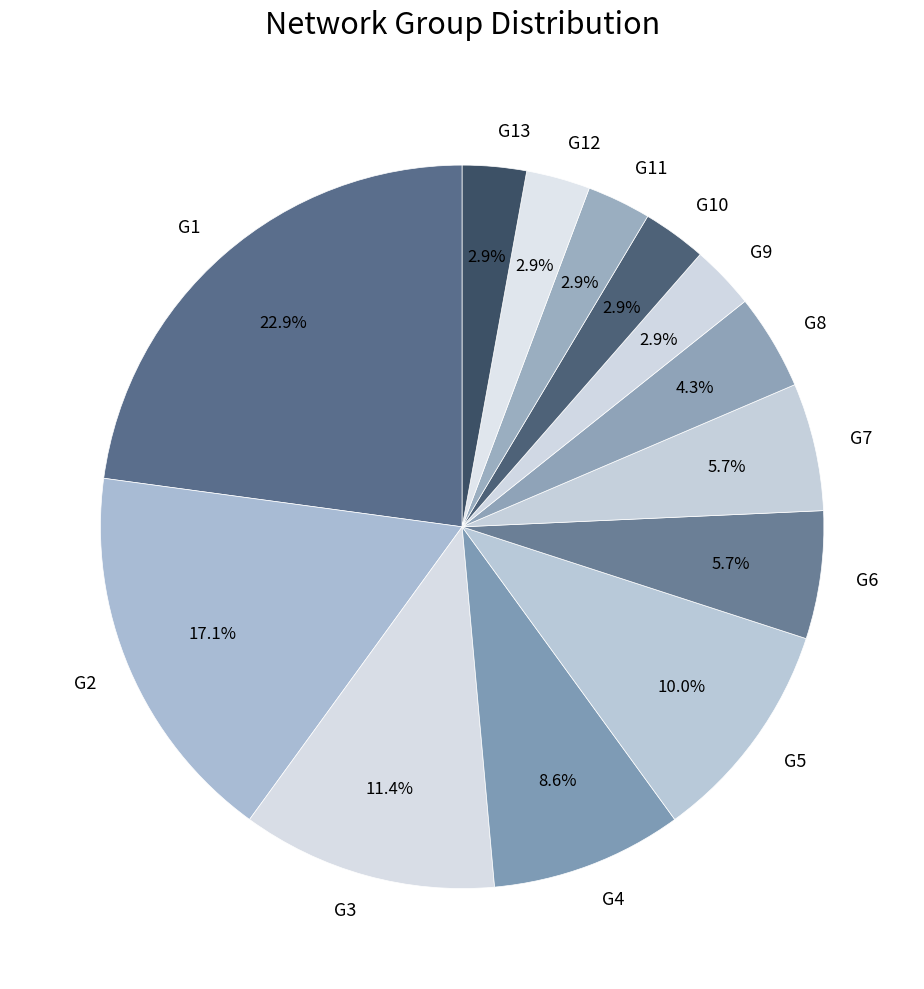

To the nearest percent, what is the difference between the largest and smallest slice percentages?

20%